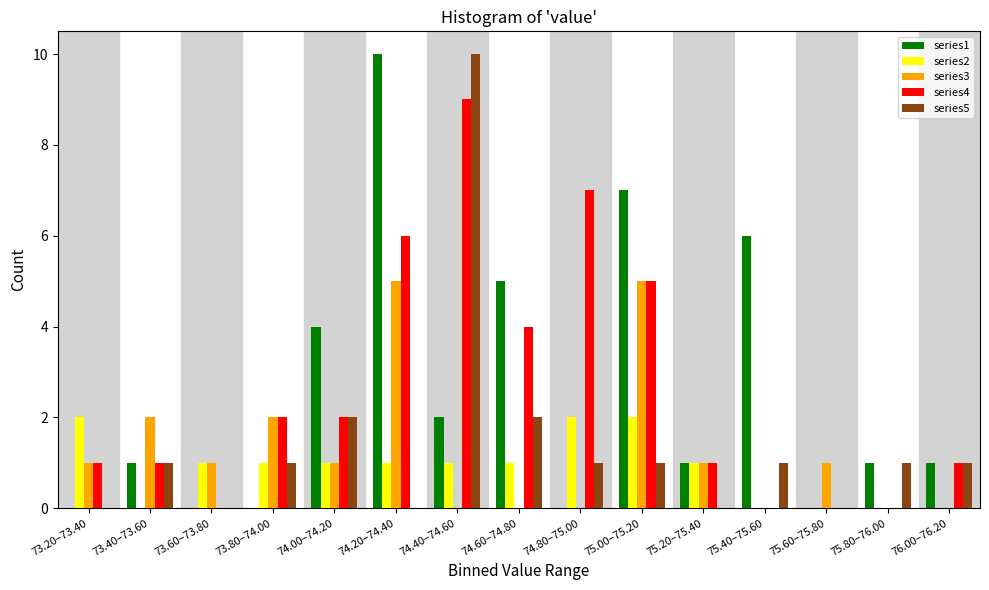

Is the value of series1 at 74.00–74.20 greater than the value of series2 at 75.60–75.80?

Yes